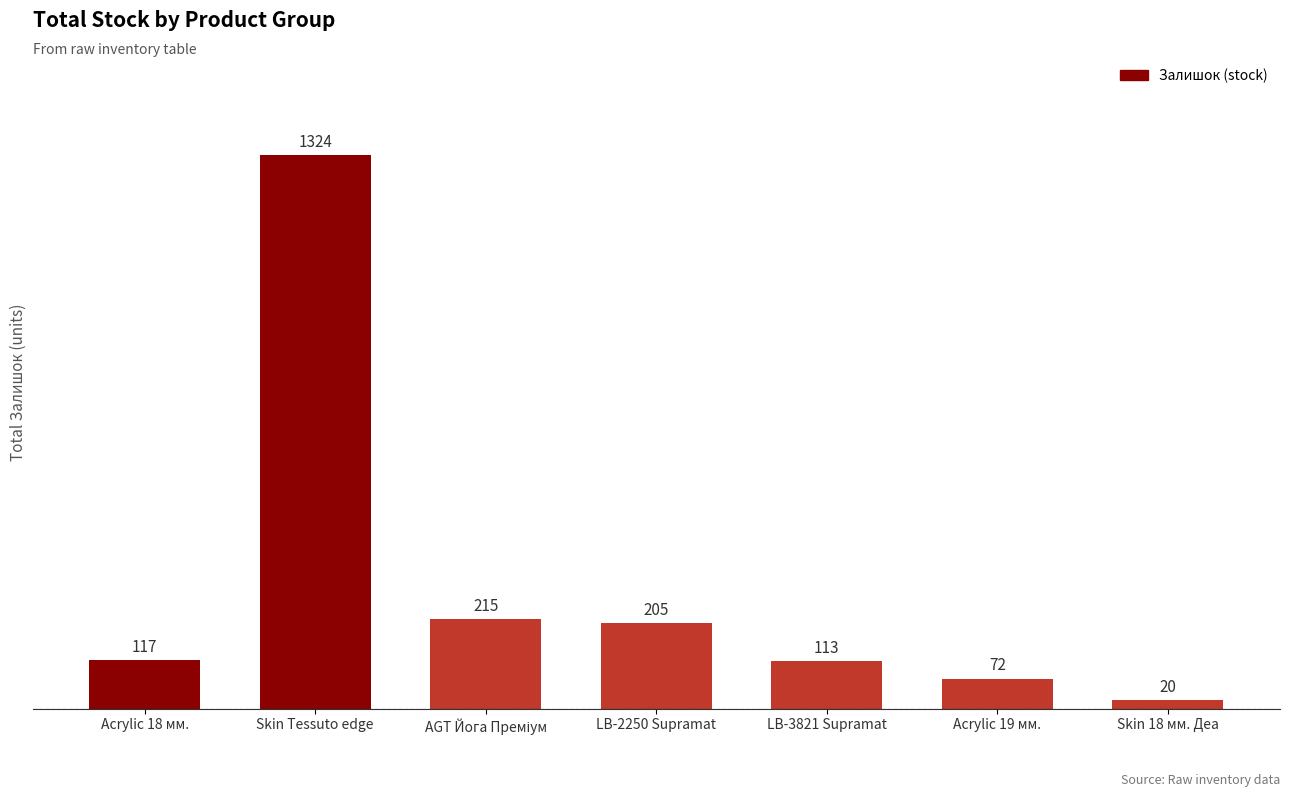

Which label corresponds to the smallest value in the chart?

Skin 18 мм. Деа